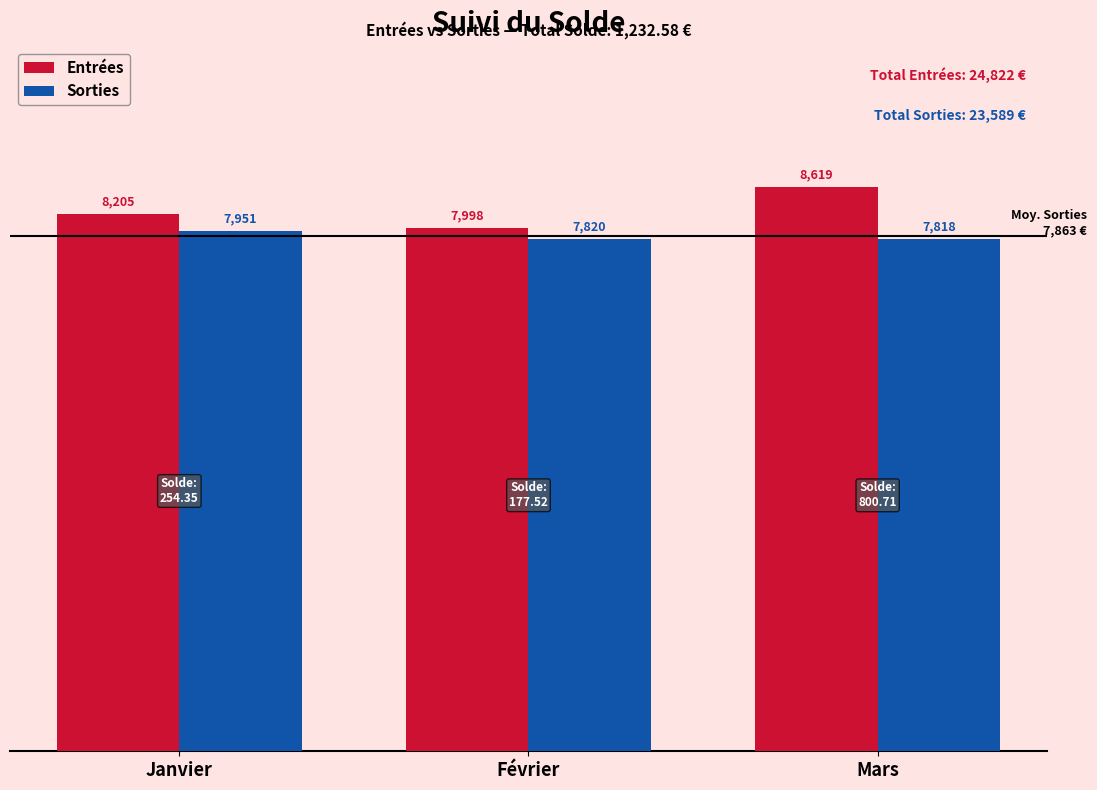

List the series in order of their overall mean, highest first.

Entrées, Sorties